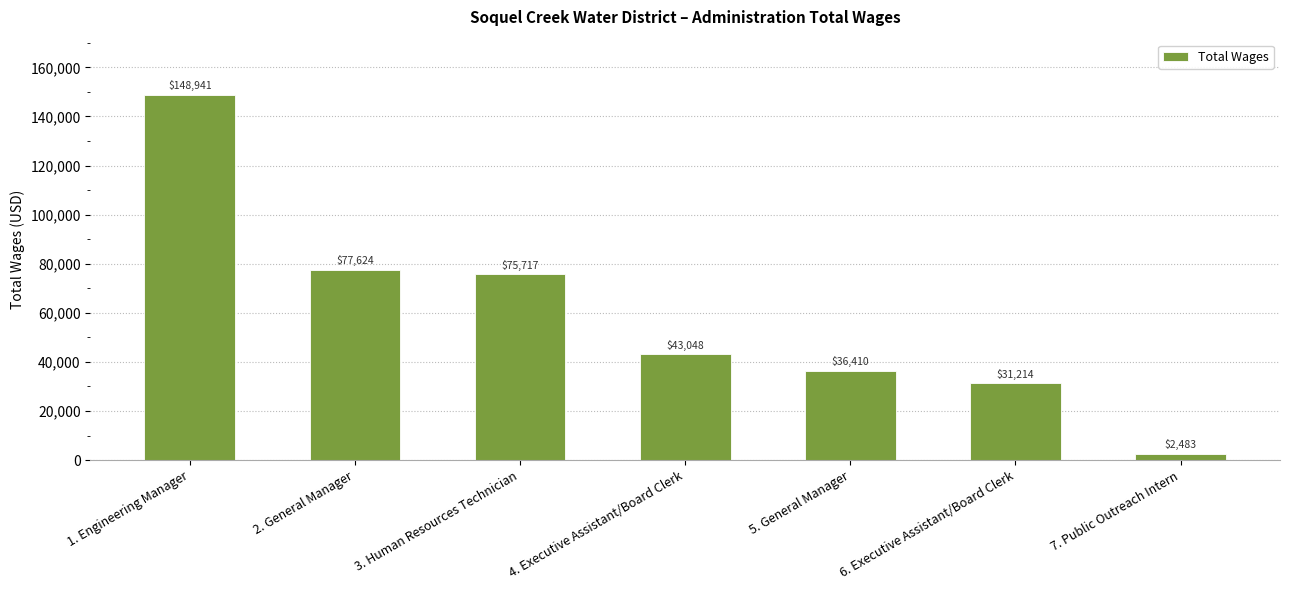

Where is the data nearest to the value 75712?

3. Human Resources Technician